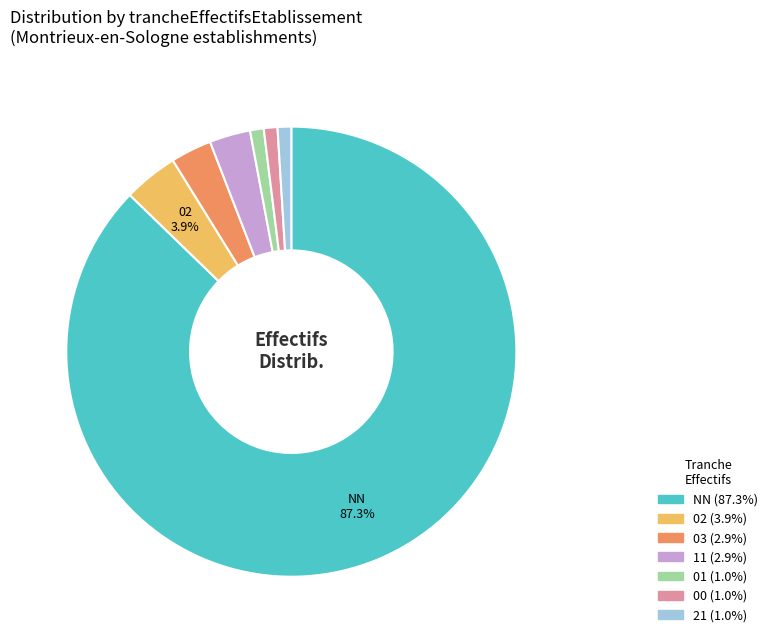

How much of the chart is everything except NN?

12.7%